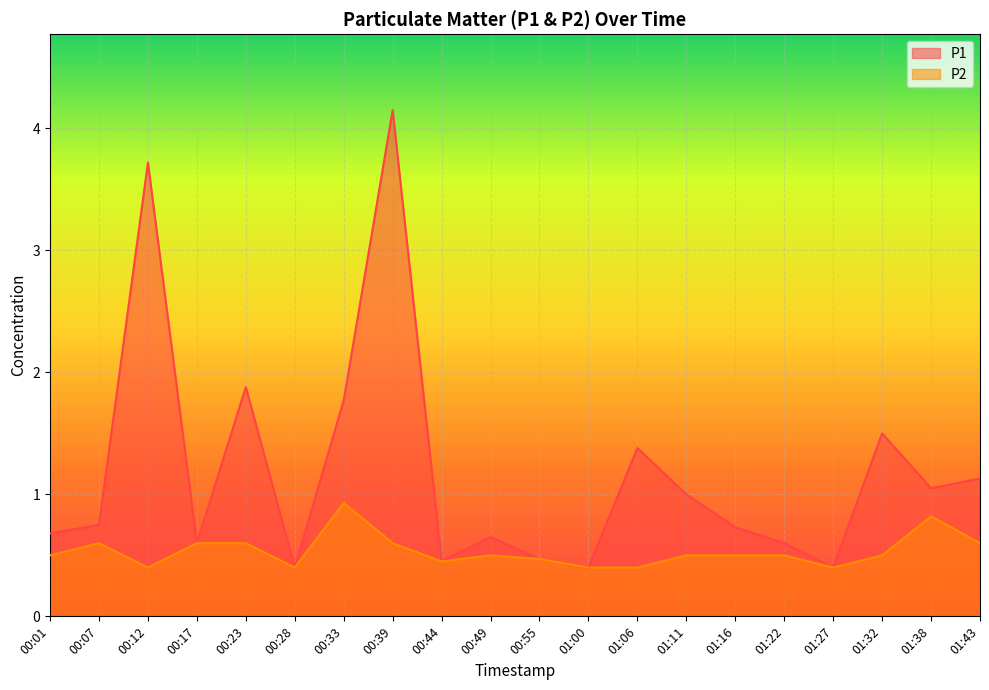

What are all the series names shown in the legend?

P1, P2